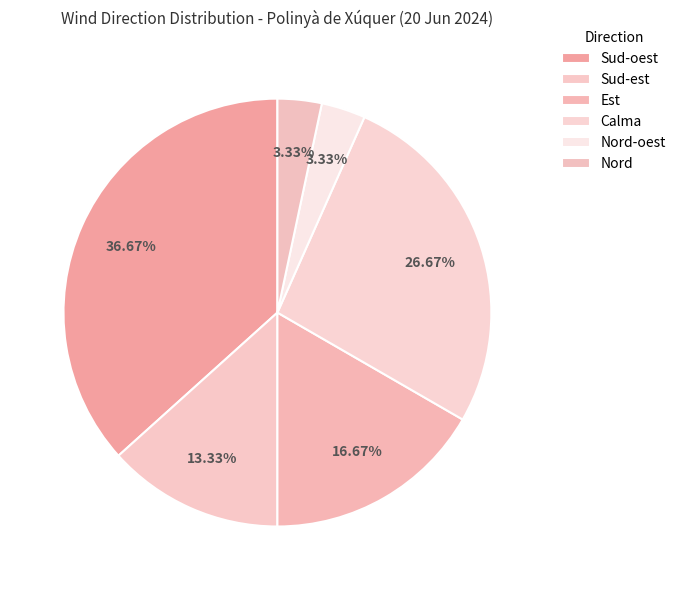

Is there a majority slice in this chart?

No